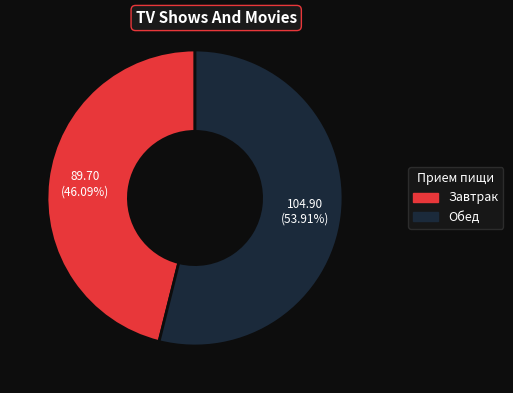

Is there any slice that represents more than half of the pie?

Yes